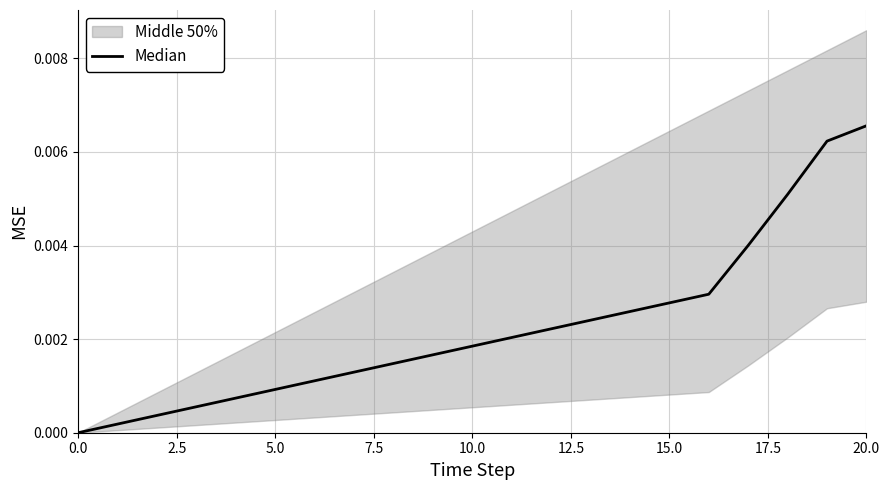

What is the label of the 19th point from the left?

18